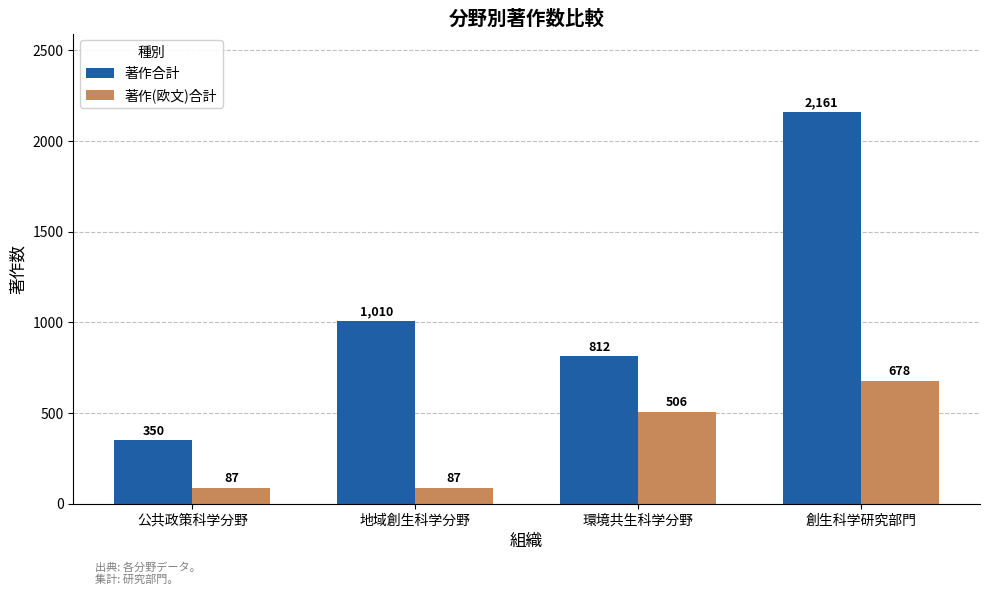

How many bars are there in total?

8